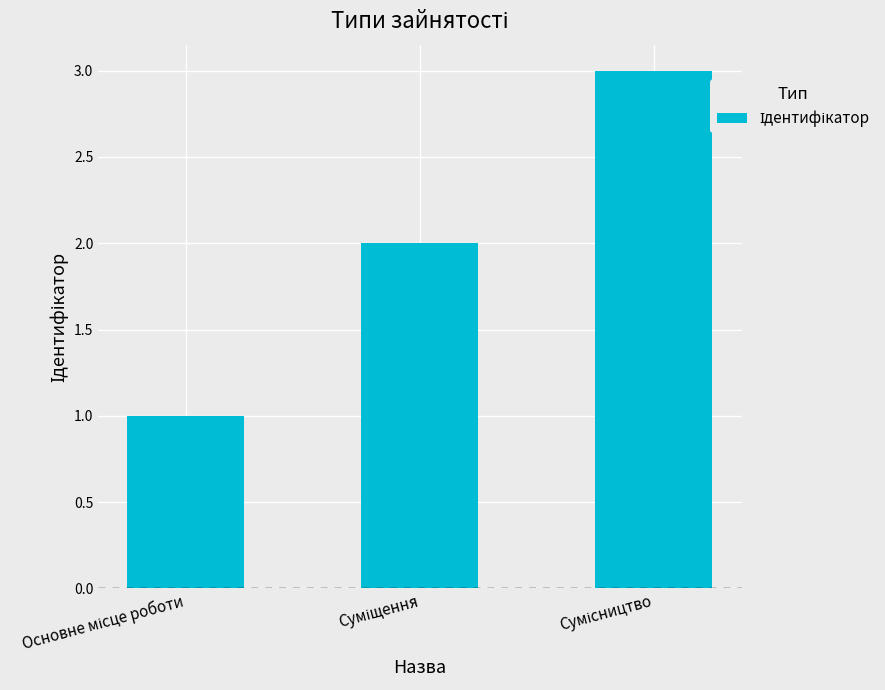

What is the sum of all values?

6